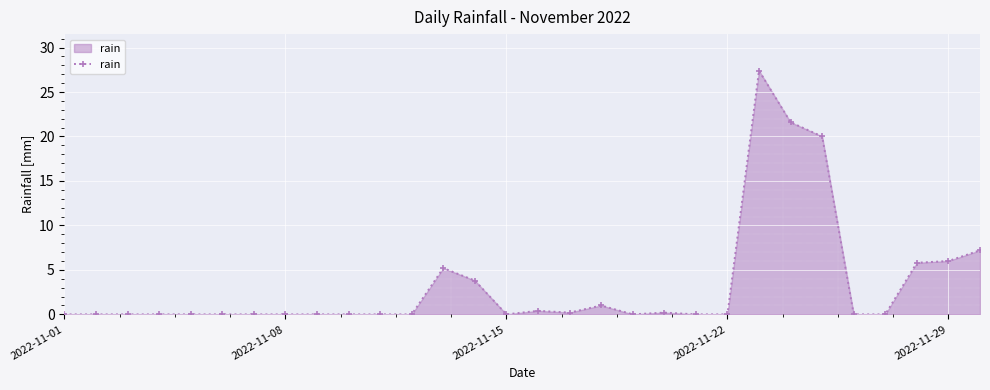

What is the greatest value displayed?

27.4